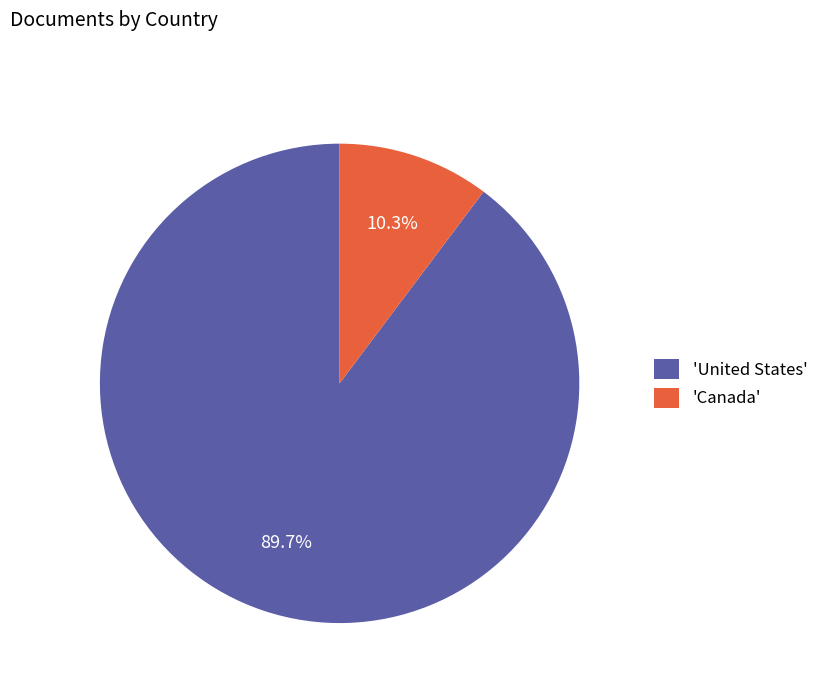

Which has a higher value, 'United States' or 'Canada'?

'United States'